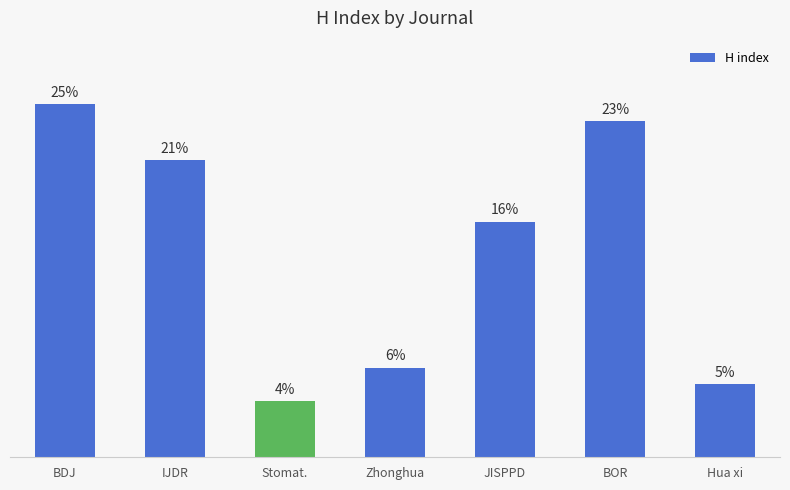

Does the chart contain stacked bars?

No